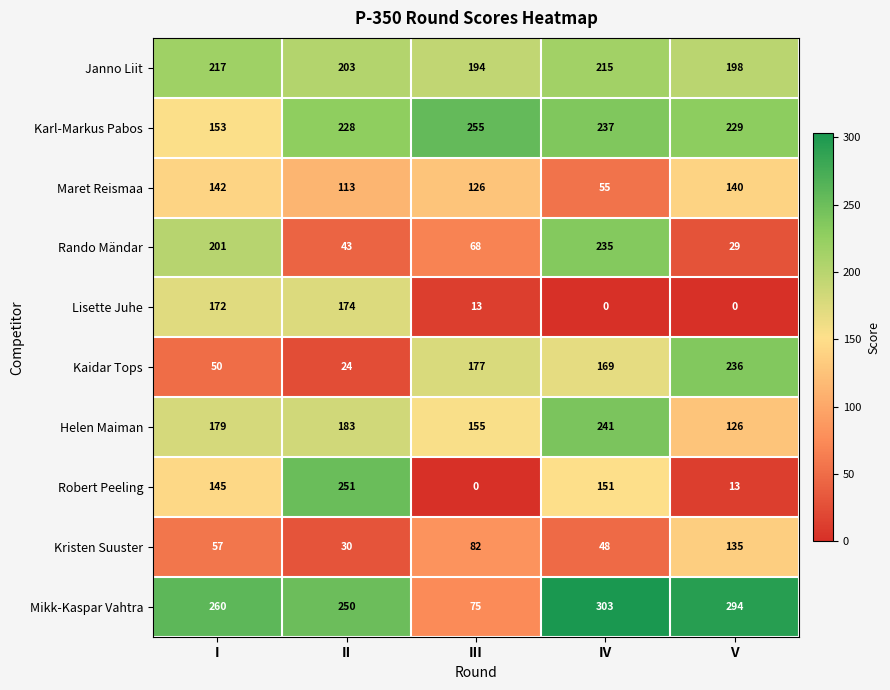

What is the maximum value shown in the chart?

303